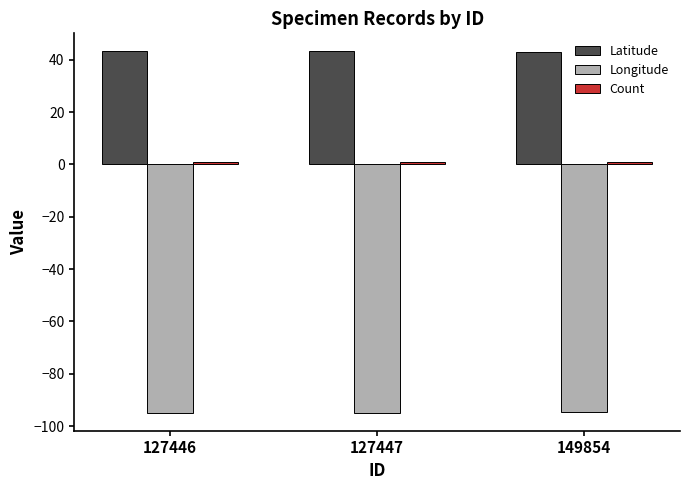

What is the total value across all series at 149854?

-50.6